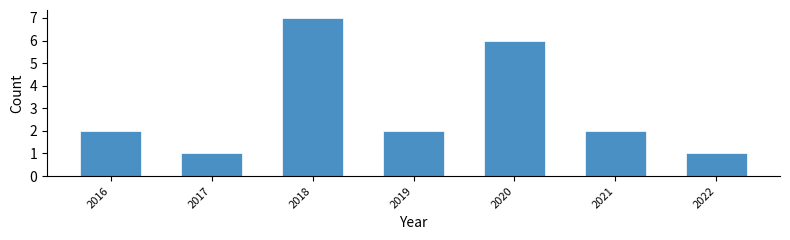

Reading right to left, list all the values displayed in this chart.

1	2	6	2	7	1	2